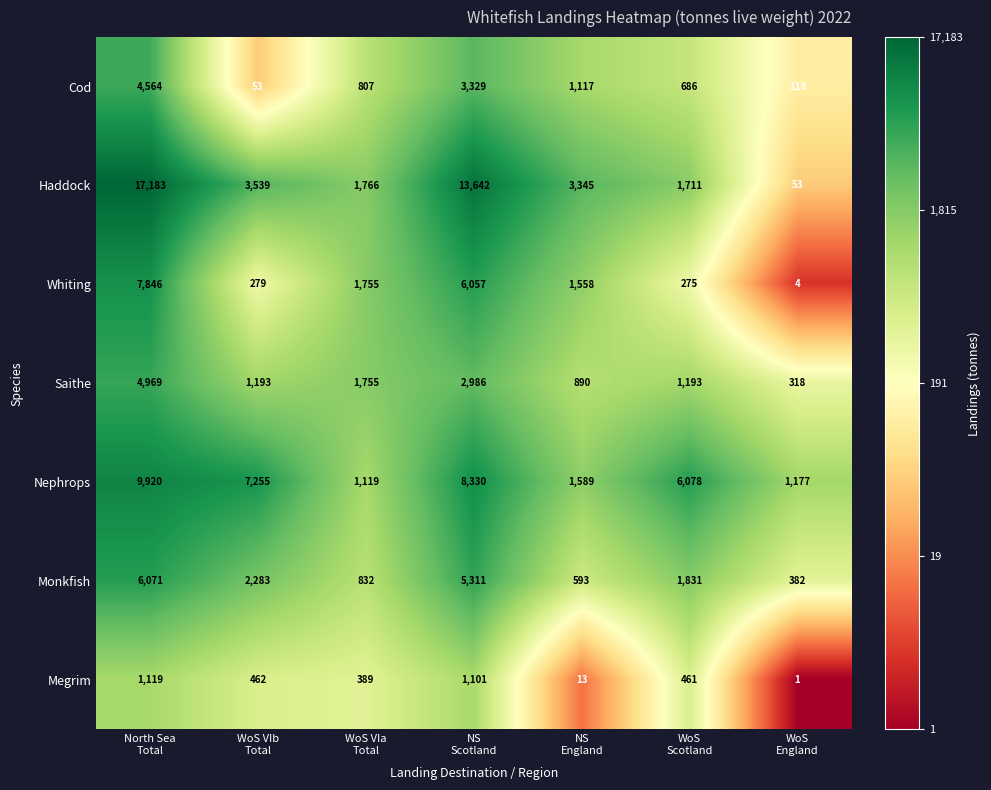

List the series in order of their peak value, lowest first.

Megrim, Cod, Saithe, Monkfish, Whiting, Nephrops, Haddock